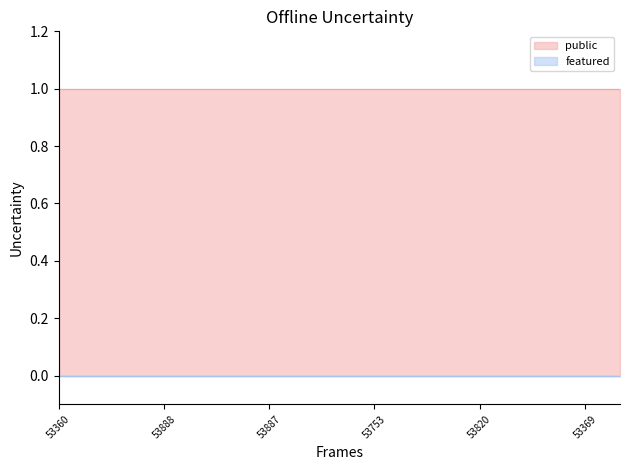

Reading left to right, transcribe all the data shown in this chart.

public: 1	1	1	1	1	1	1	1	1	1	1	1	1	1	1	1	1
featured: 0	0	0	0	0	0	0	0	0	0	0	0	0	0	0	0	0